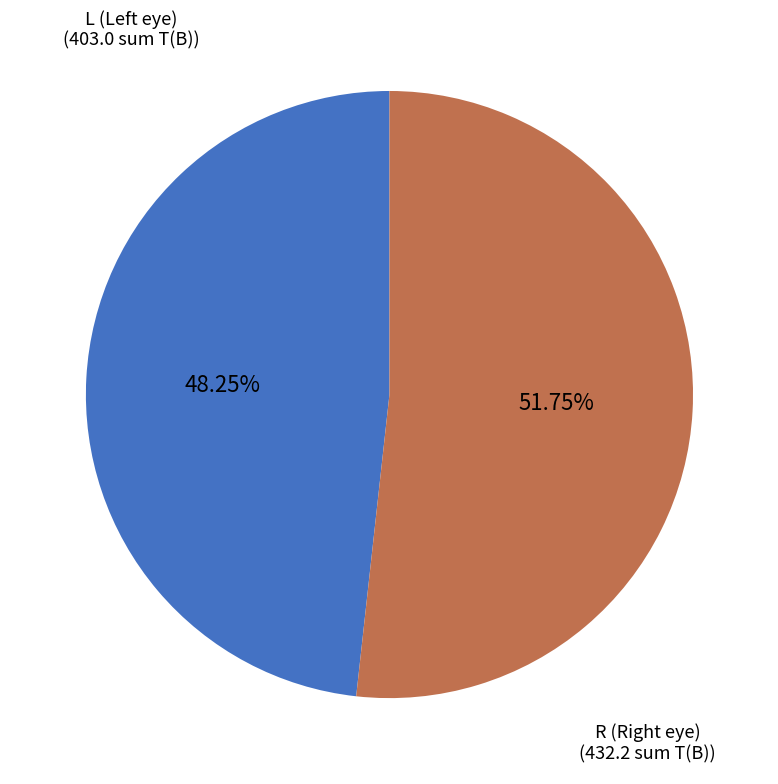

How many segments does this pie chart have?

2